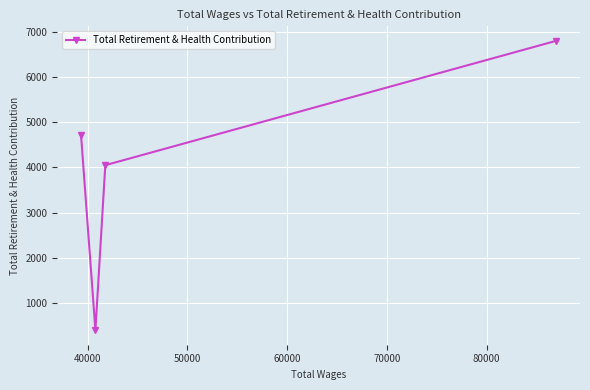

What is the smallest value displayed?

397